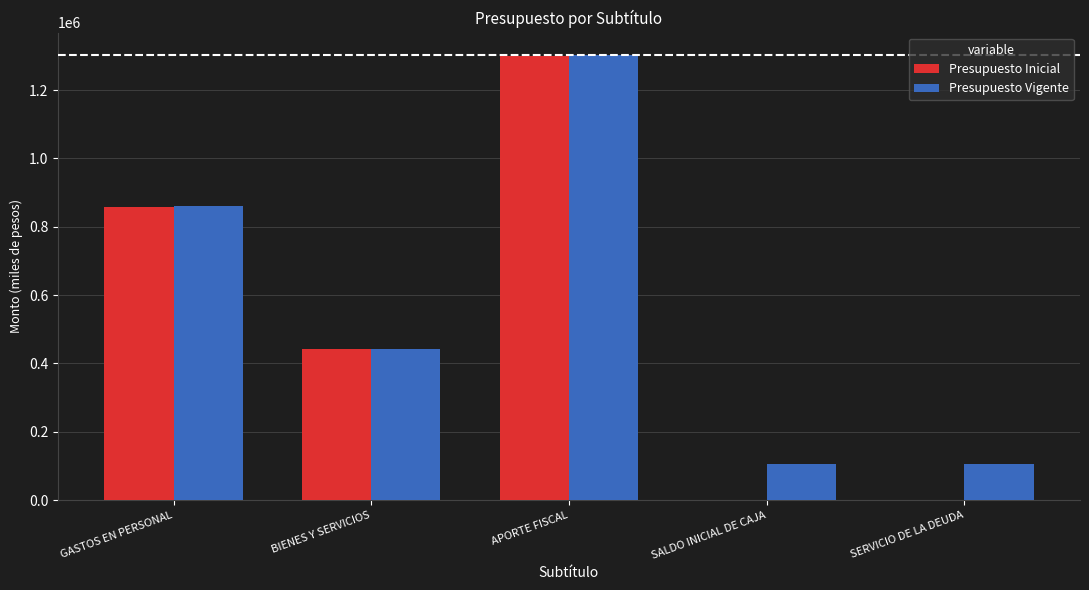

Is it true that Presupuesto Inicial equals 423242 at APORTE FISCAL?

False